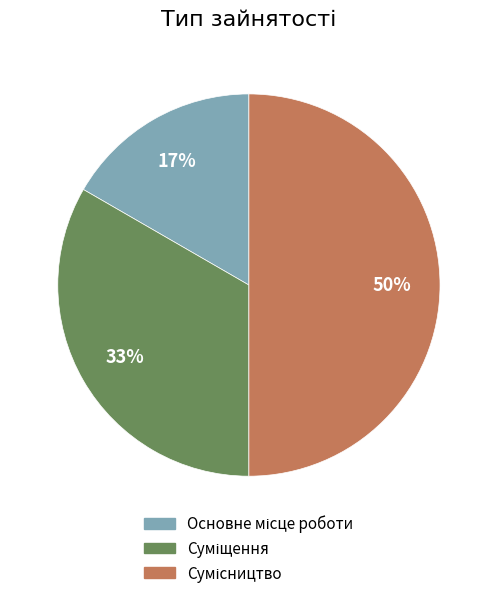

To the nearest percent, what is the difference between the largest and smallest slice percentages?

33%